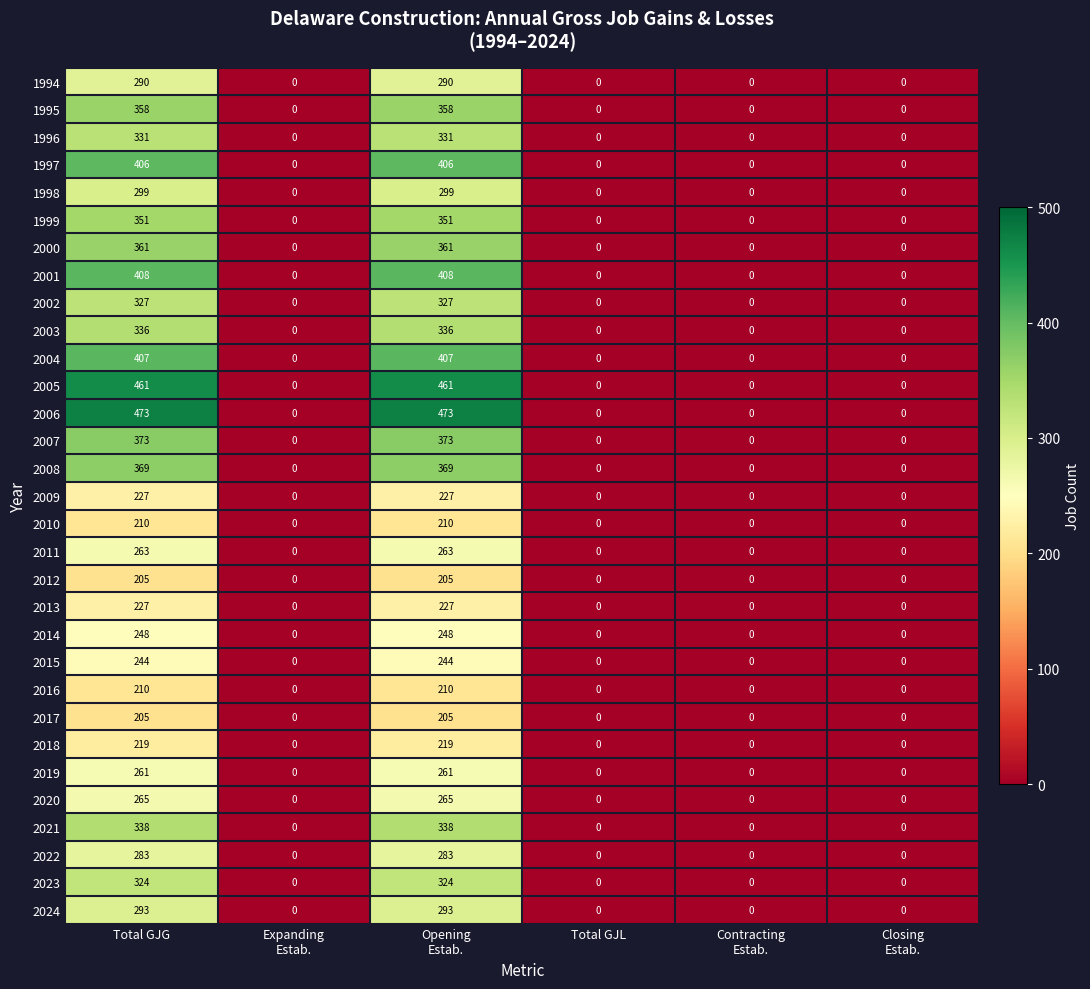

Count the 2003 values in the range 0 to 336.

6